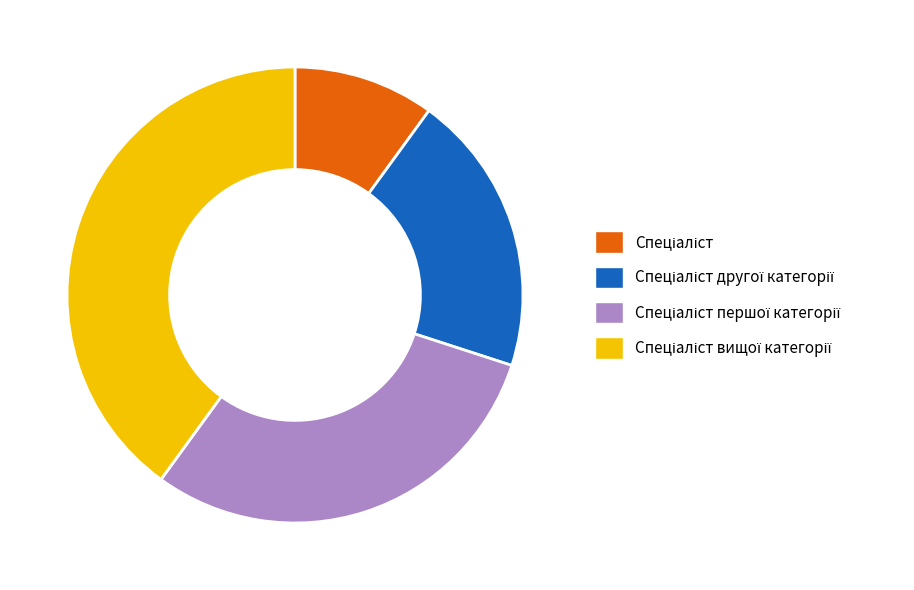

Is there any slice that represents more than half of the pie?

No